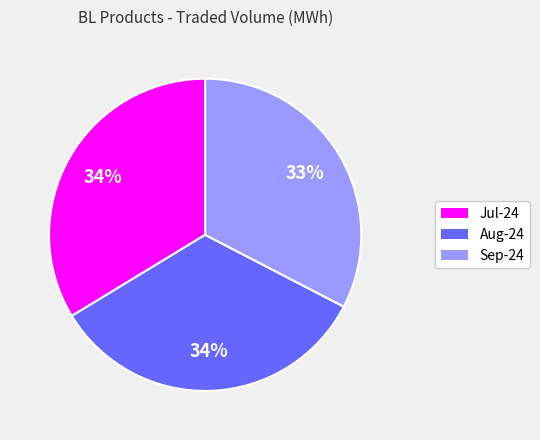

Between Sep-24 and Jul-24, which is larger?

Jul-24